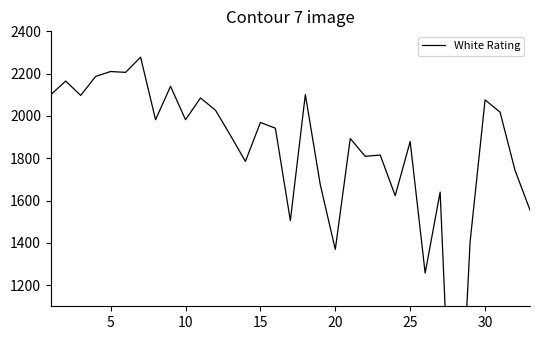

How many values exceed 1942?

16